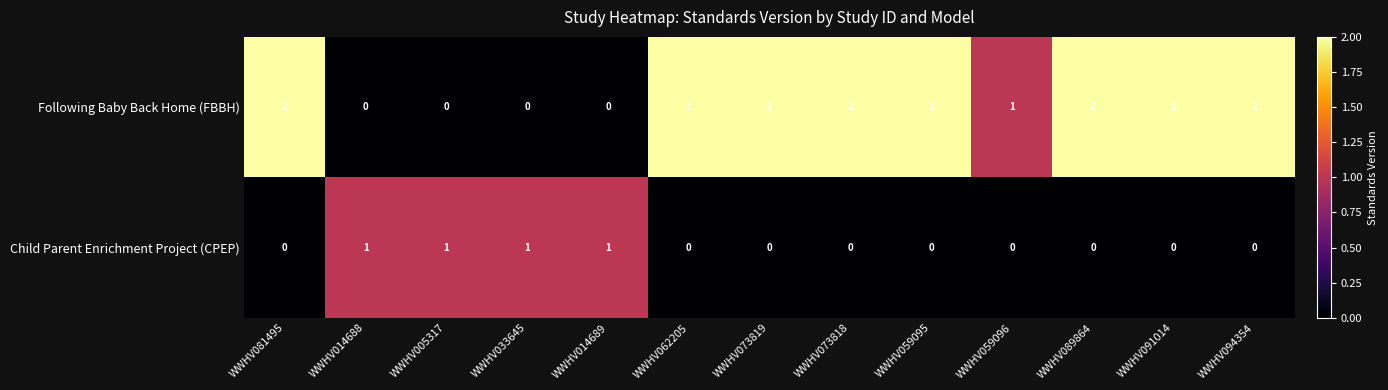

List the series in order of their peak value, lowest first.

Child Parent Enrichment Project (CPEP), Following Baby Back Home (FBBH)